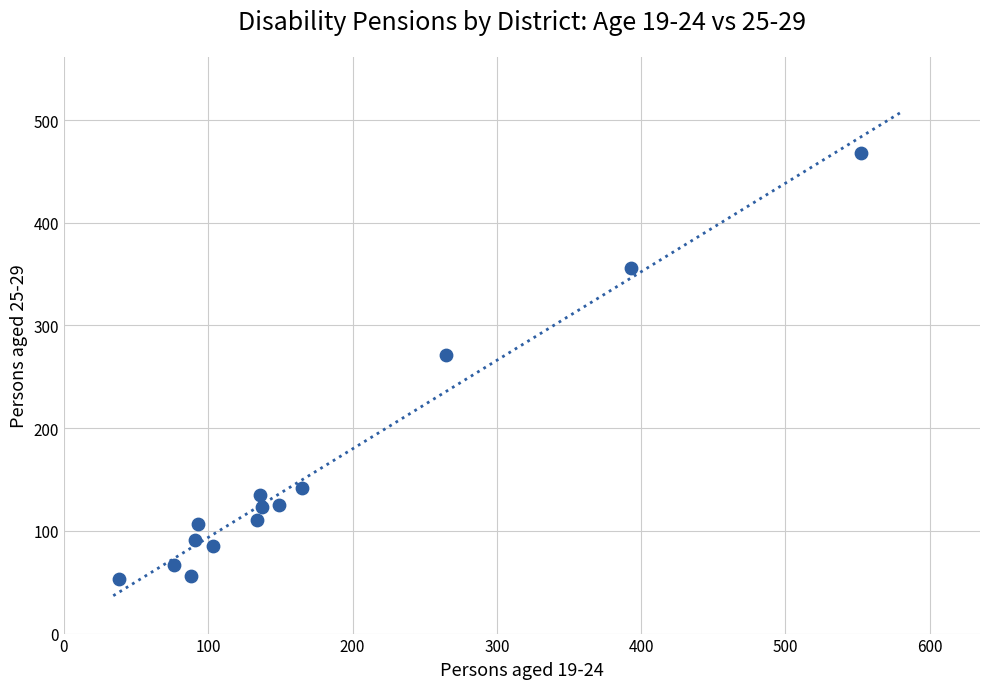

What Y value in the scatter plot is closest to 260?

271